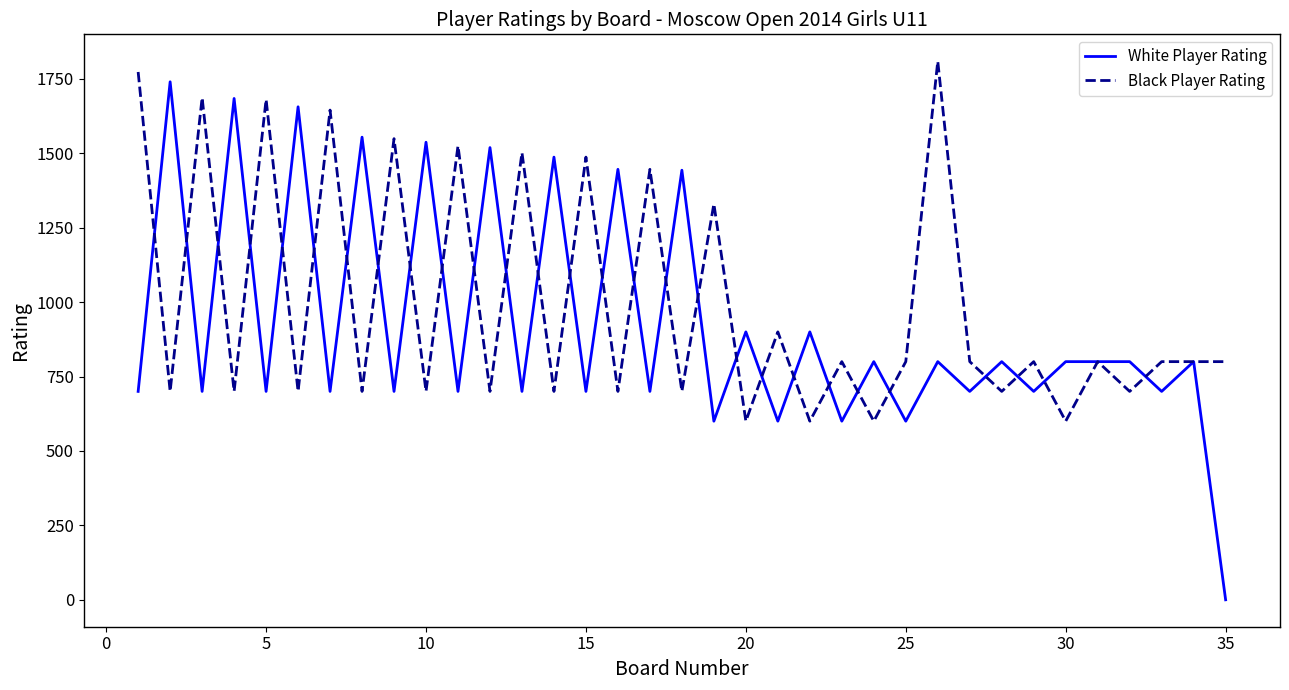

Does the chart display data point markers on the line(s)?

No